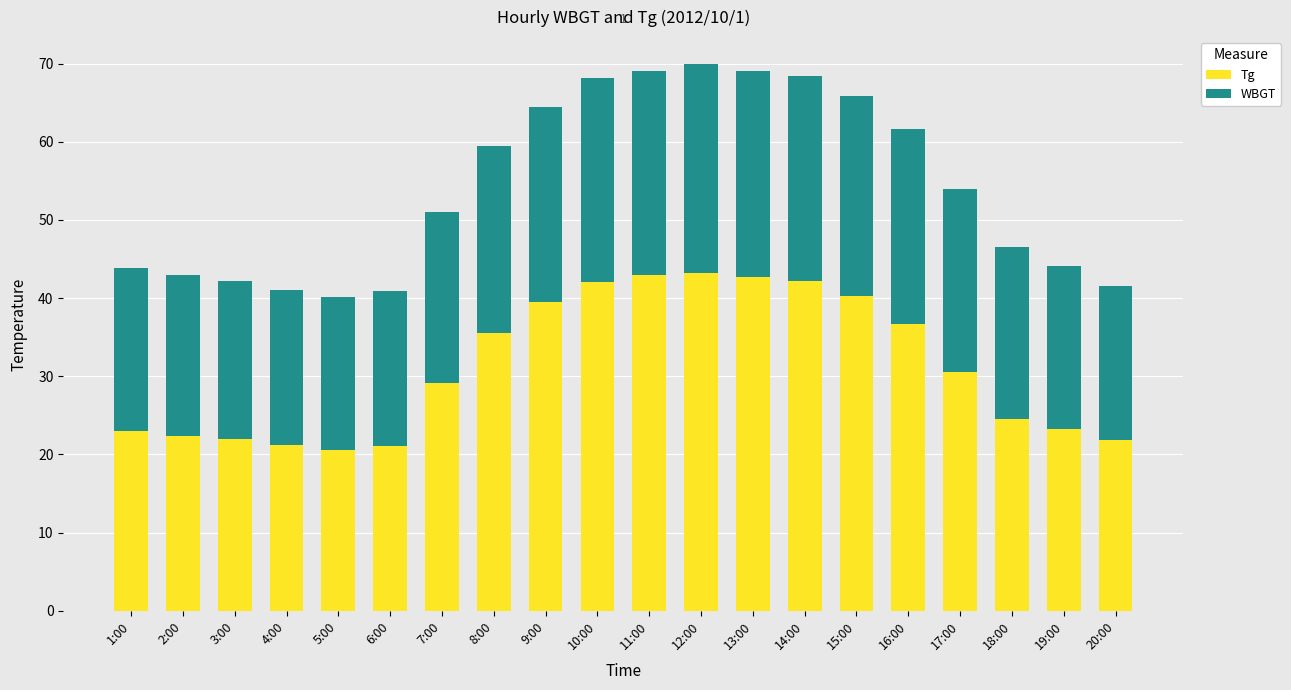

What is the minimum value for Tg?

20.6